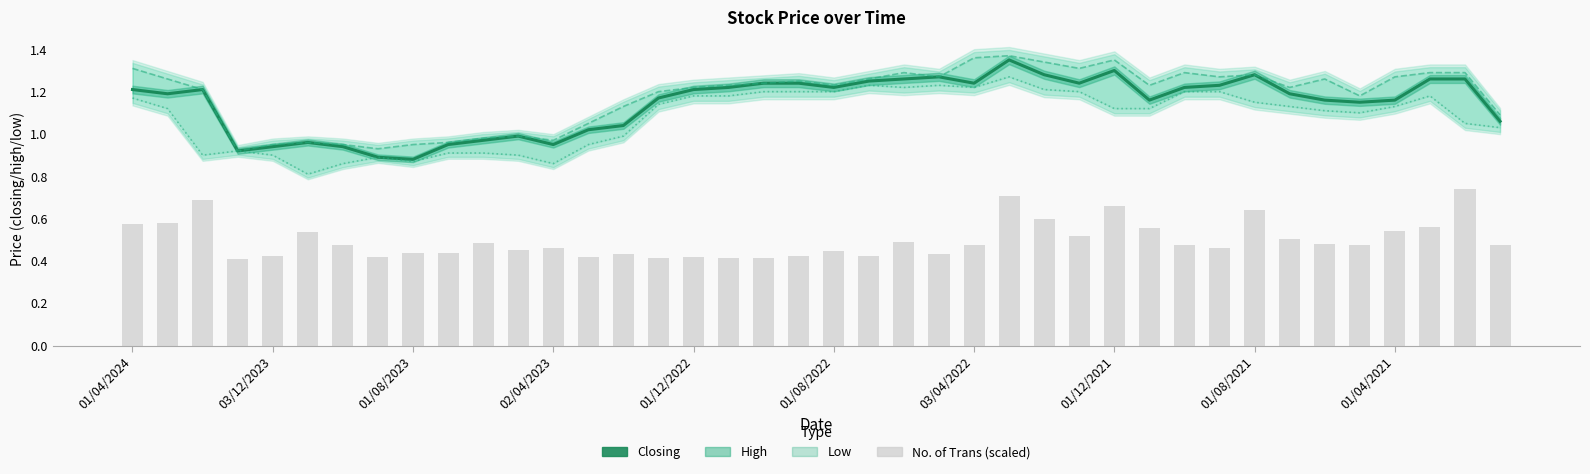

How many groups of bars are there?

40